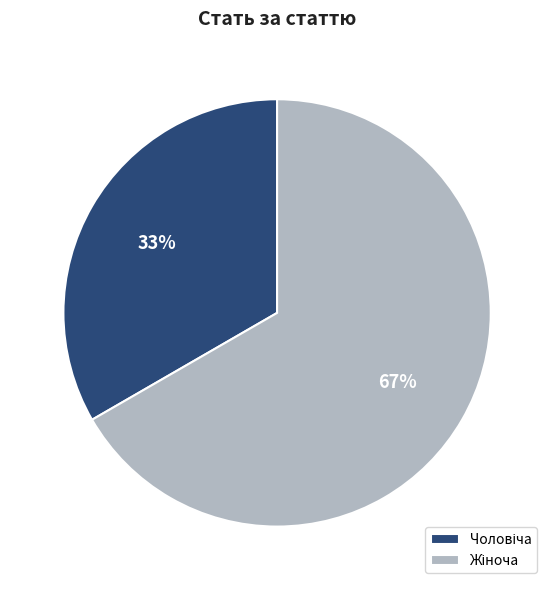

To the nearest percent, what is the average slice percentage?

50%